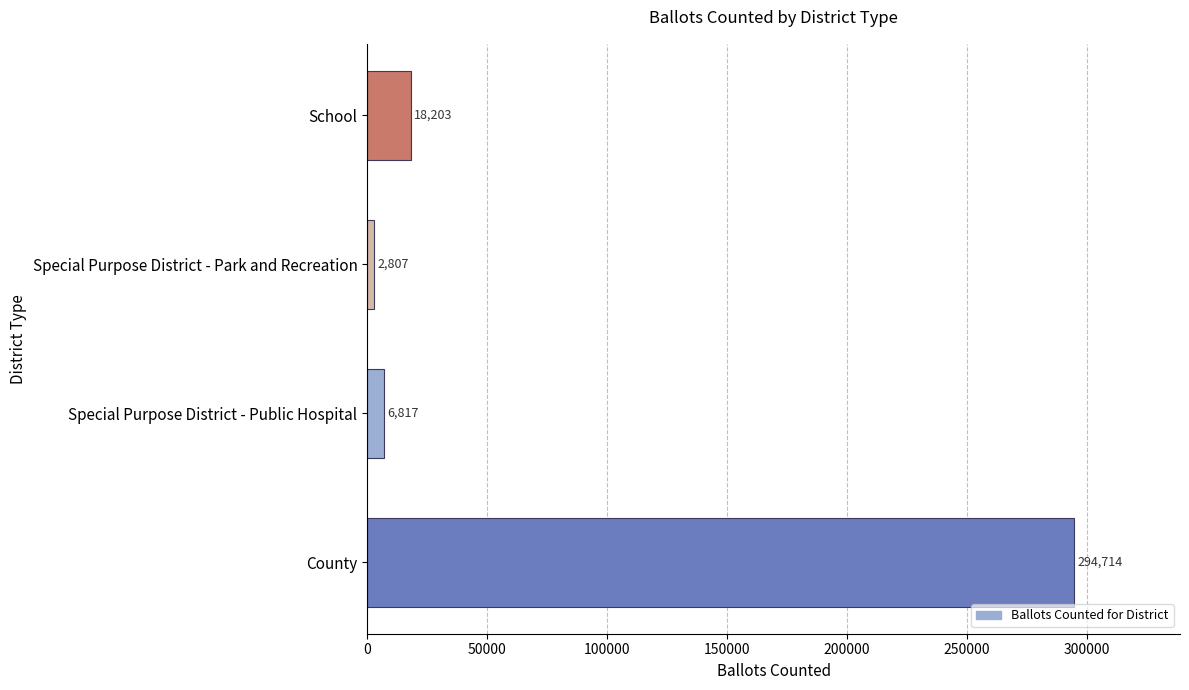

Where is the data nearest to the value 148760?

School